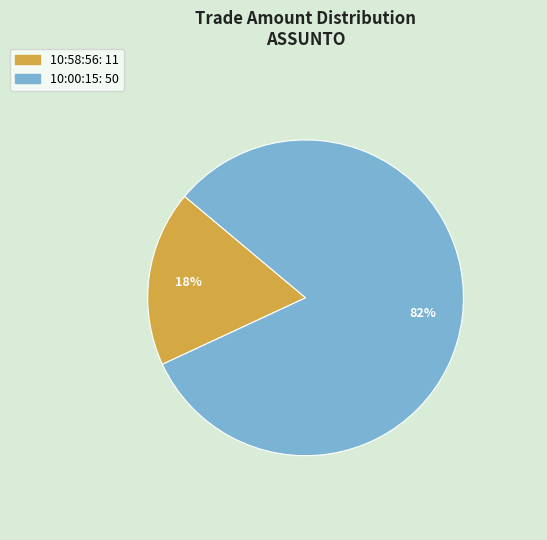

What percentage is the 10:00:15 slice, to the nearest percent?

82%